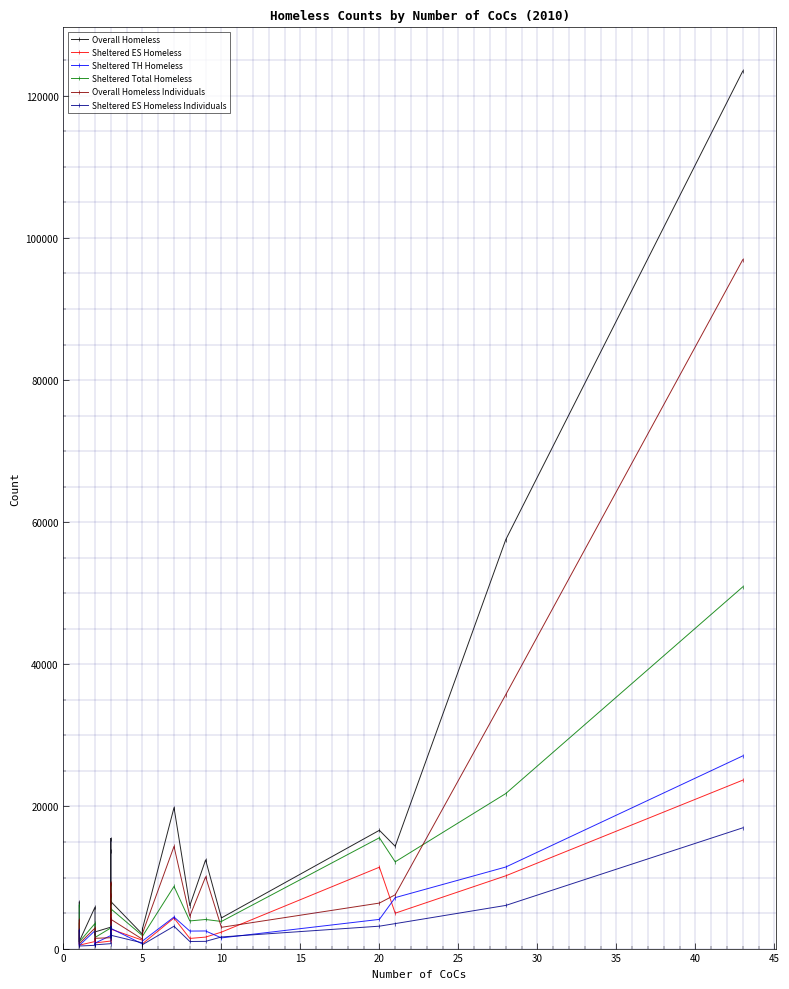

Is the value of Overall Homeless at 10 greater than the value of Sheltered TH Homeless at 20?

Yes